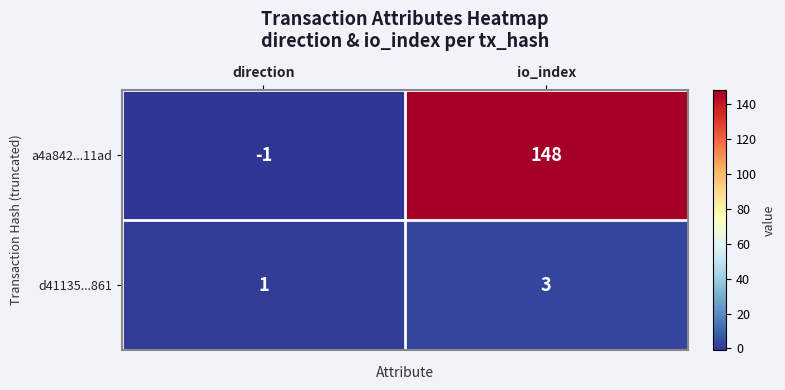

How many series are shown in this chart?

2